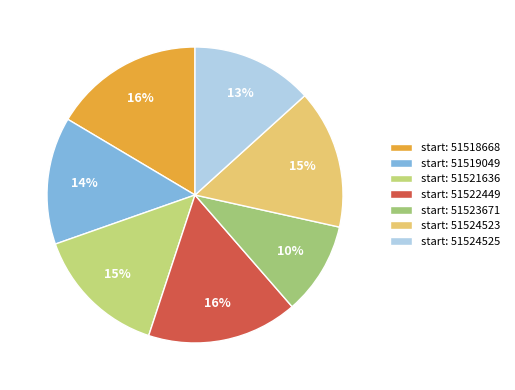

How many segments does this pie chart have?

7